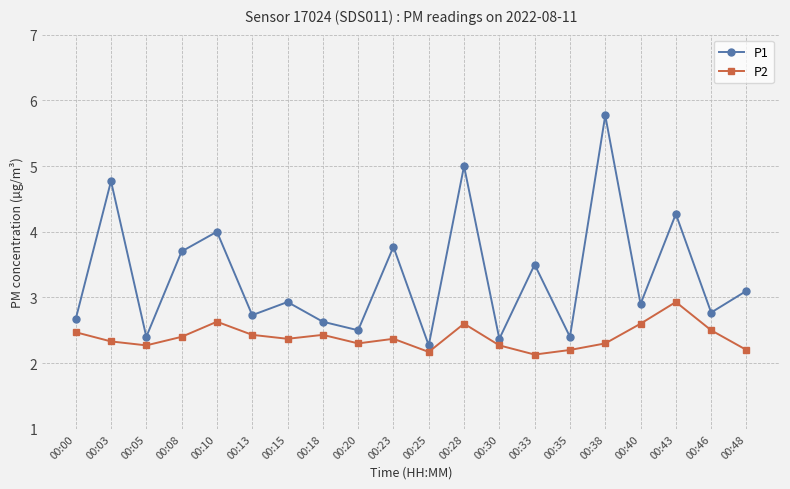

Does the chart display data point markers on the line(s)?

Yes